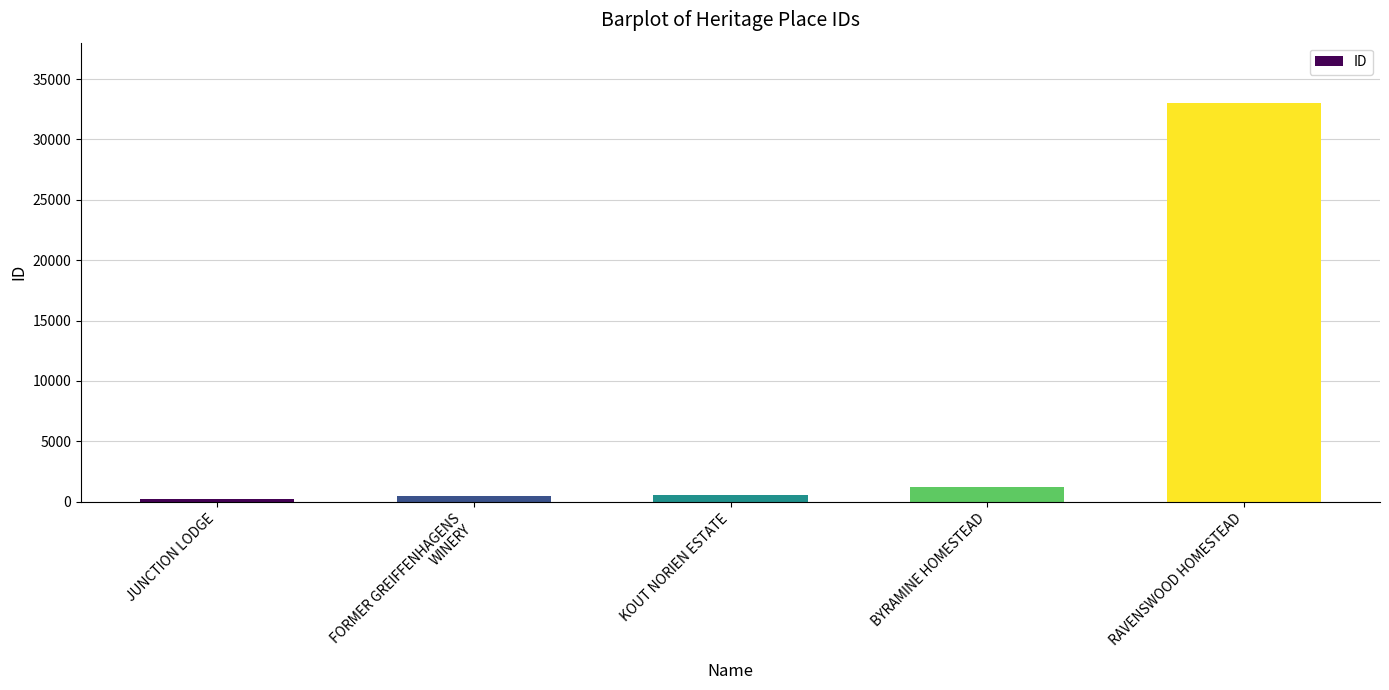

What is the minimum value shown in the chart?

205